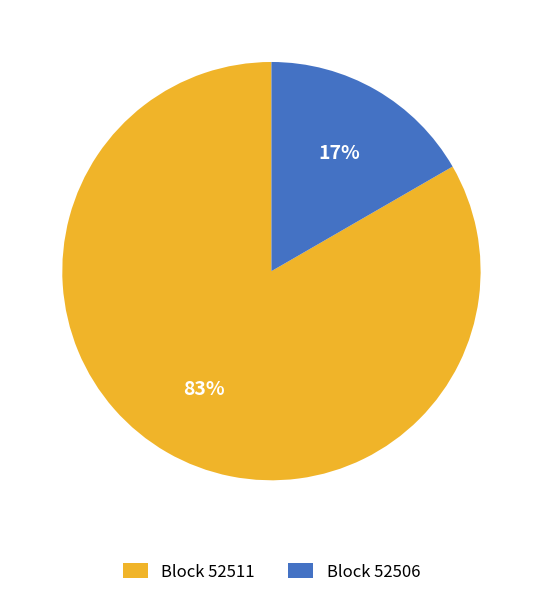

What is the majority slice?

Block 52511